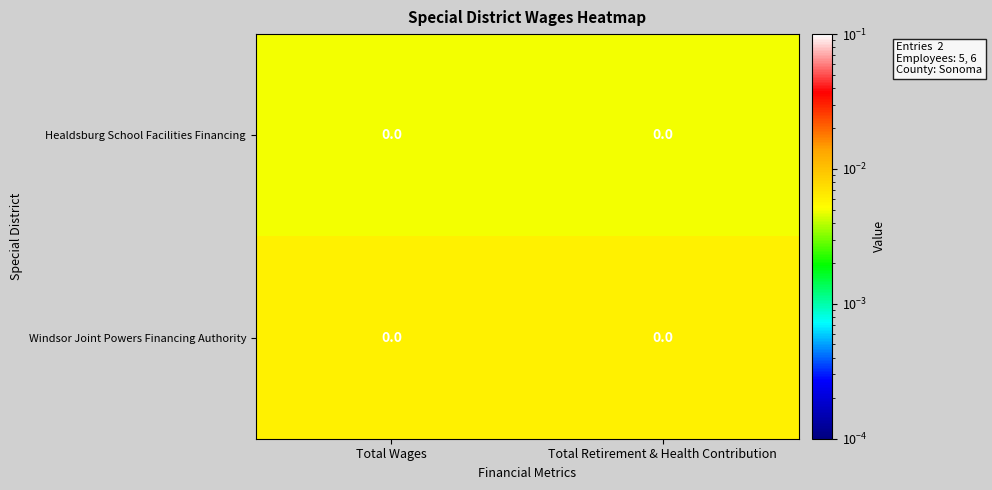

Reading left to right, what are all the values shown in this chart?

Healdsburg School Facilities Financing: Total Wages=0.0	Total Retirement & Health Contribution=0.0
Windsor Joint Powers Financing Authority: Total Wages=0.0	Total Retirement & Health Contribution=0.0